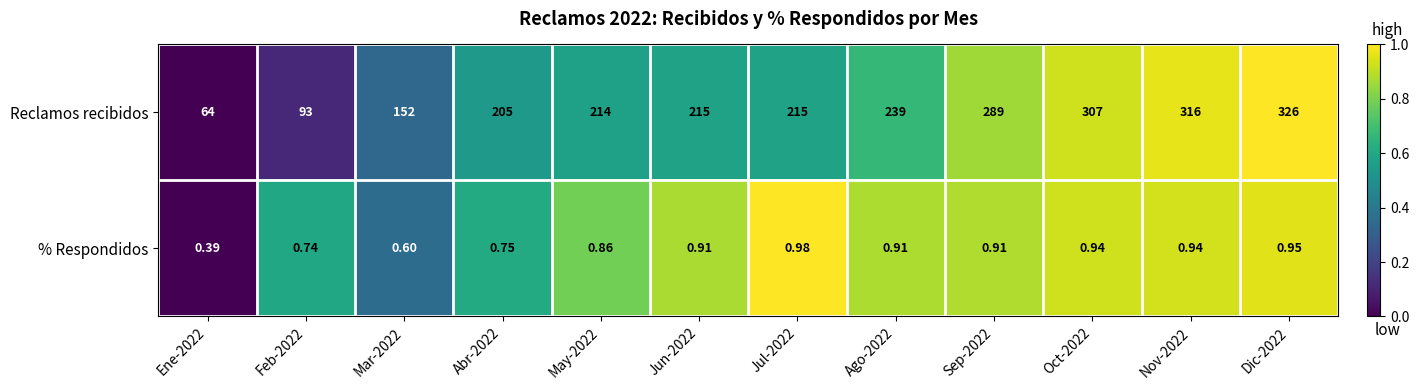

List the series in order of their peak value, lowest first.

% Respondidos, Reclamos recibidos